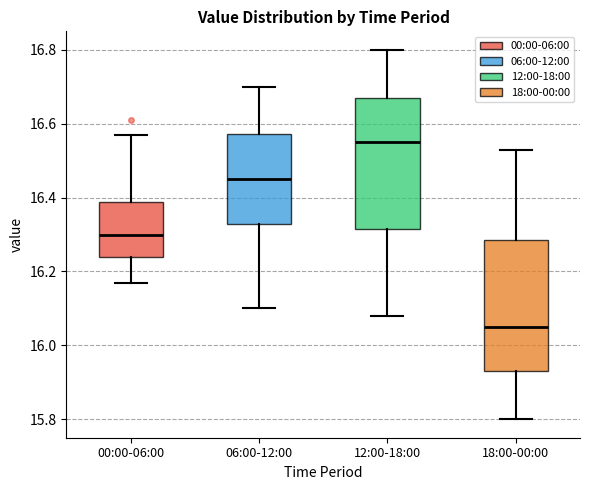

Reading left to right, transcribe this box plot: for each box, give where its median line is, the range the box spans, and where its two whiskers end, as read against the y-axis. The values are not printed on the chart, so give them approximately, as read against the axis.

00:00-06:00: median 16.30, box 16.24 to 16.38, whiskers 16.18 to 16.58
06:00-12:00: median 16.46, box 16.32 to 16.58, whiskers 16.10 to 16.70
12:00-18:00: median 16.56, box 16.32 to 16.68, whiskers 16.08 to 16.80
18:00-00:00: median 16.06, box 15.94 to 16.28, whiskers 15.80 to 16.54